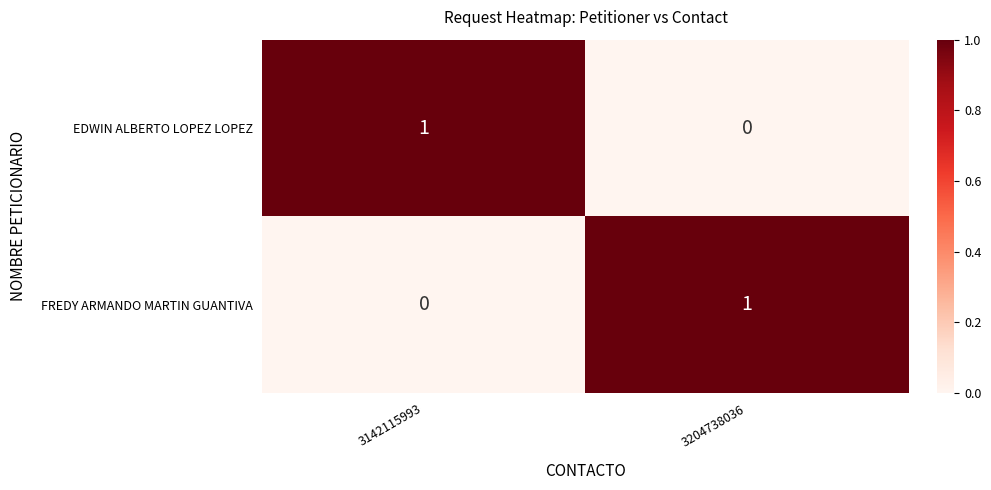

Reading left to right, transcribe all the data shown in this chart.

EDWIN ALBERTO LOPEZ LOPEZ: 3142115993=1	3204738036=0
FREDY ARMANDO MARTIN GUANTIVA: 3142115993=0	3204738036=1